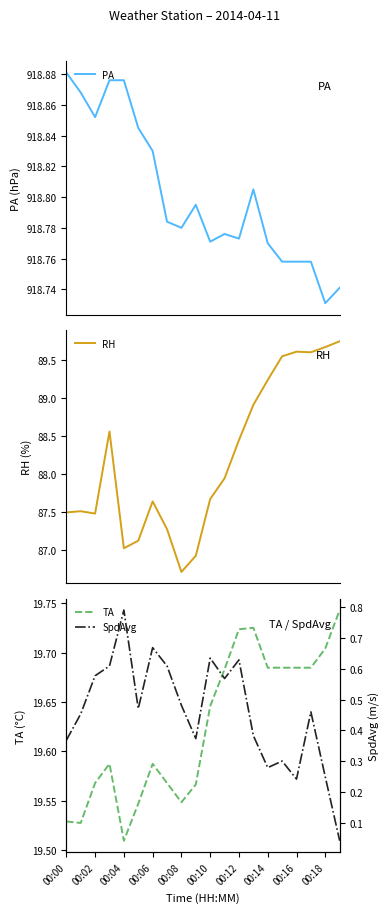

How many lines are shown in the chart?

4